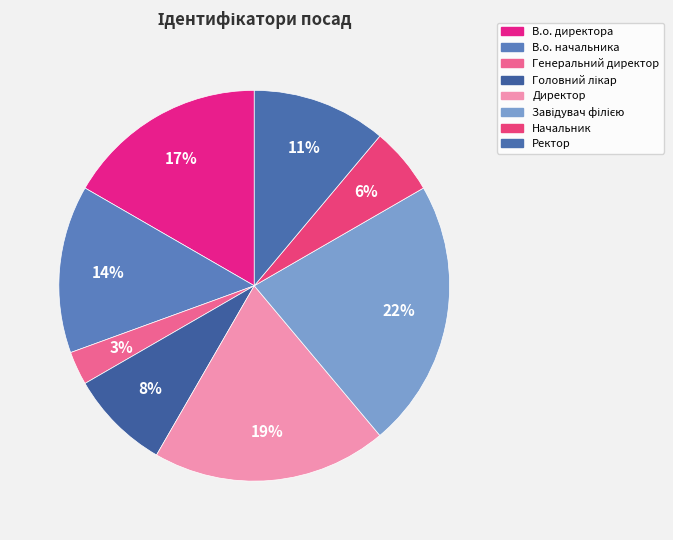

Which has a higher value, Директор or Завідувач філією?

Завідувач філією